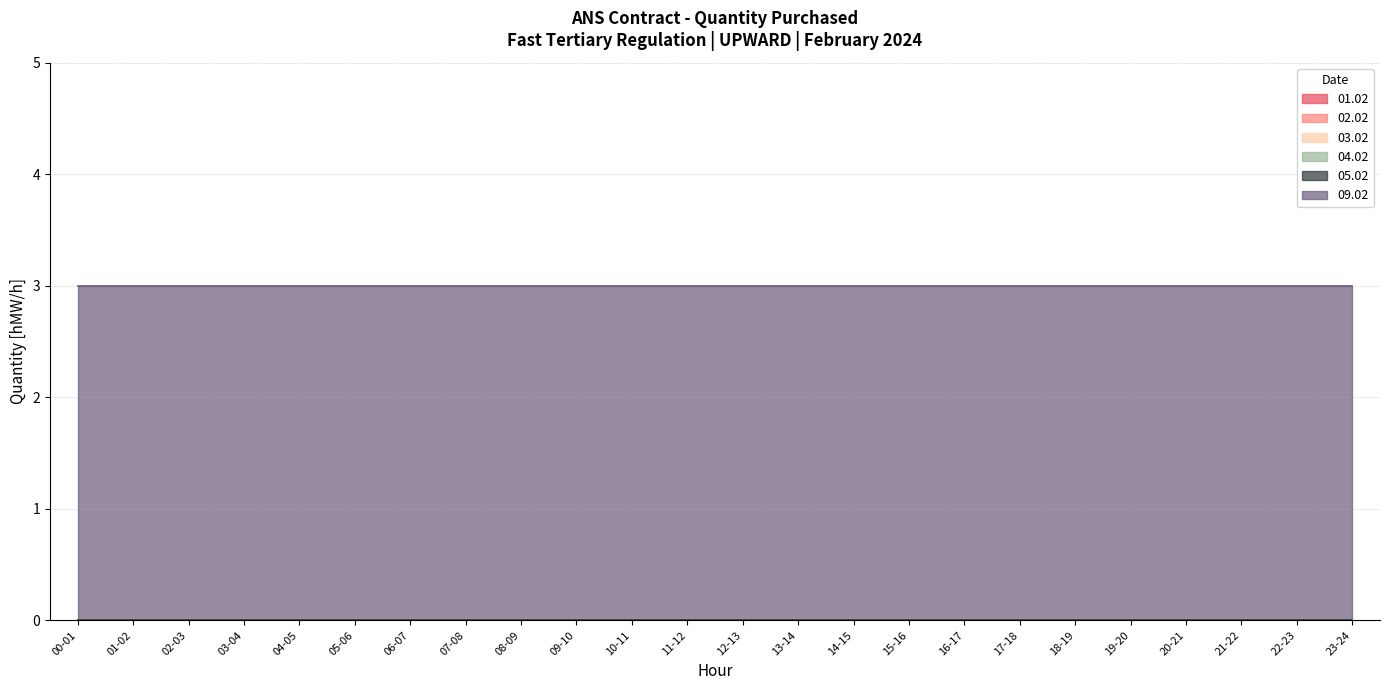

Is the value of 01.02 at 14-15 greater than the value of 09.02 at 18-19?

No